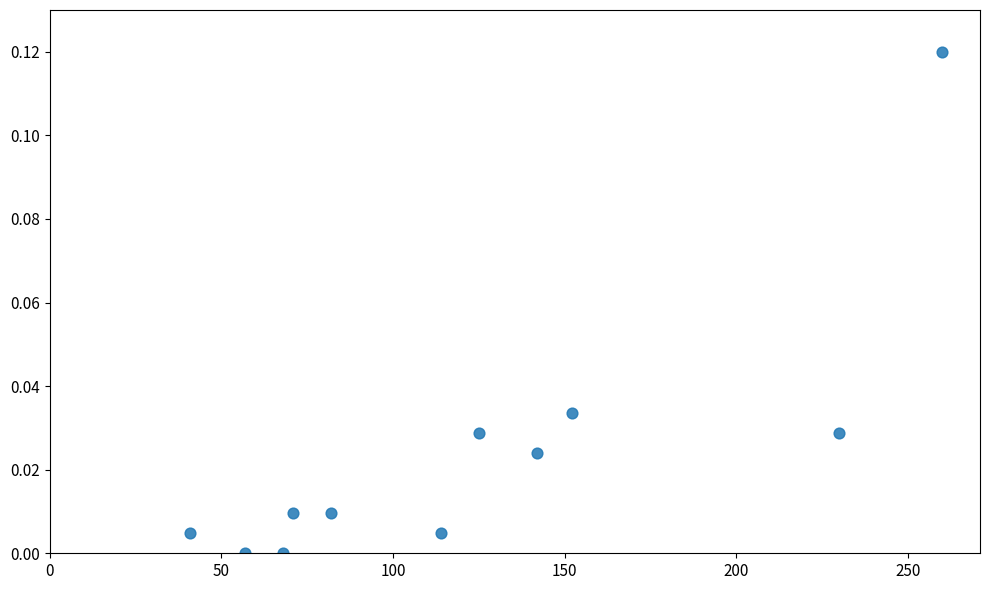

What is the range of X values (max minus min)?

219.0